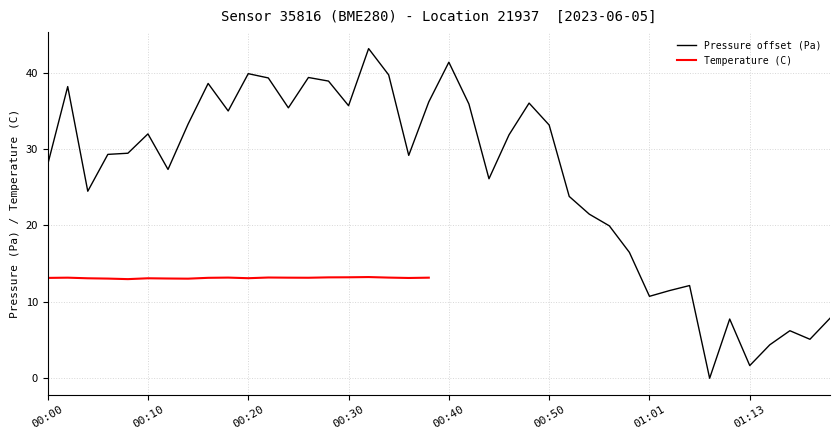

Which category has the highest value across all series?

00:32